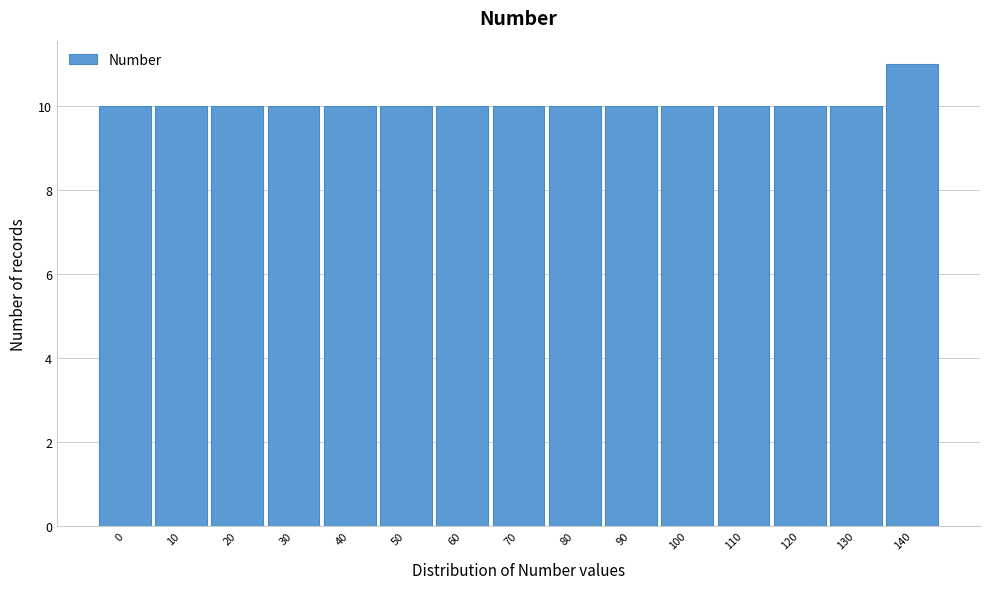

Reading left to right, what are all the values shown in this chart?

10	10	10	10	10	10	10	10	10	10	10	10	10	10	11